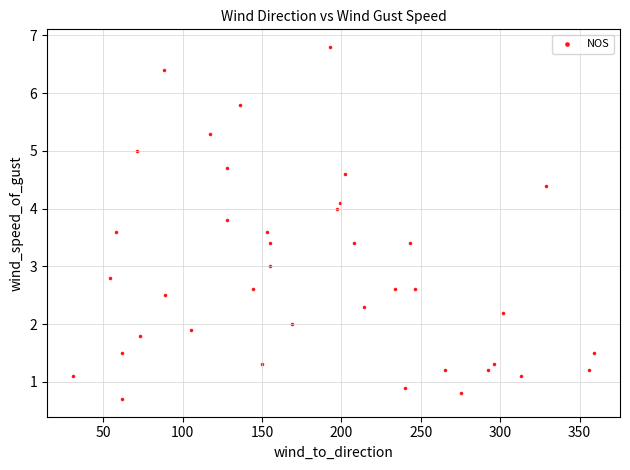

What is the range of X values (max minus min)?

328.0